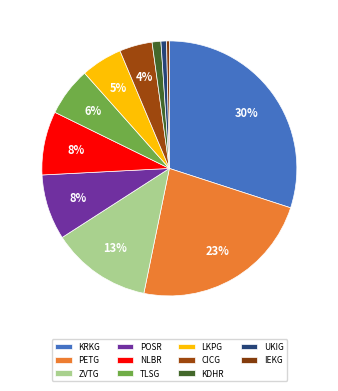

Count the number of slices in the pie.

11